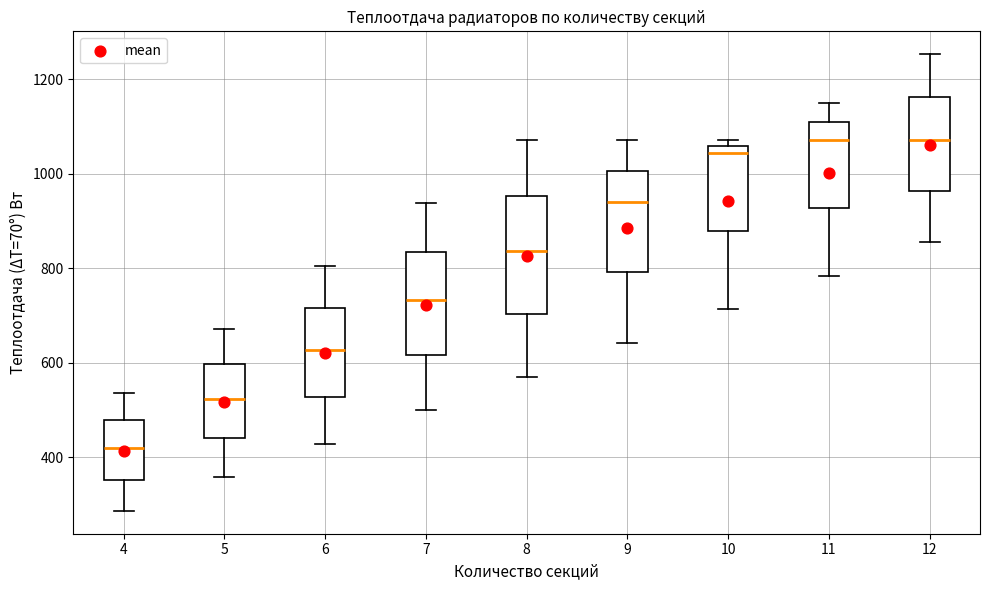

Comparing the boxes themselves (not the whiskers), which one is the tallest?

8